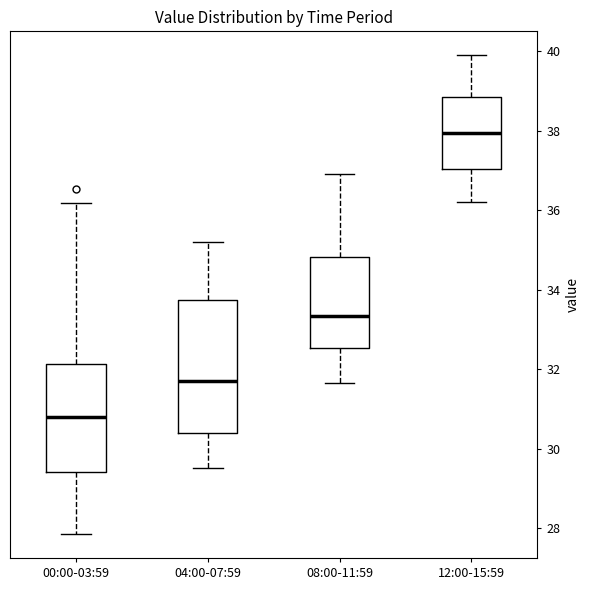

Comparing the boxes themselves (not the whiskers), which one is the tallest?

04:00-07:59